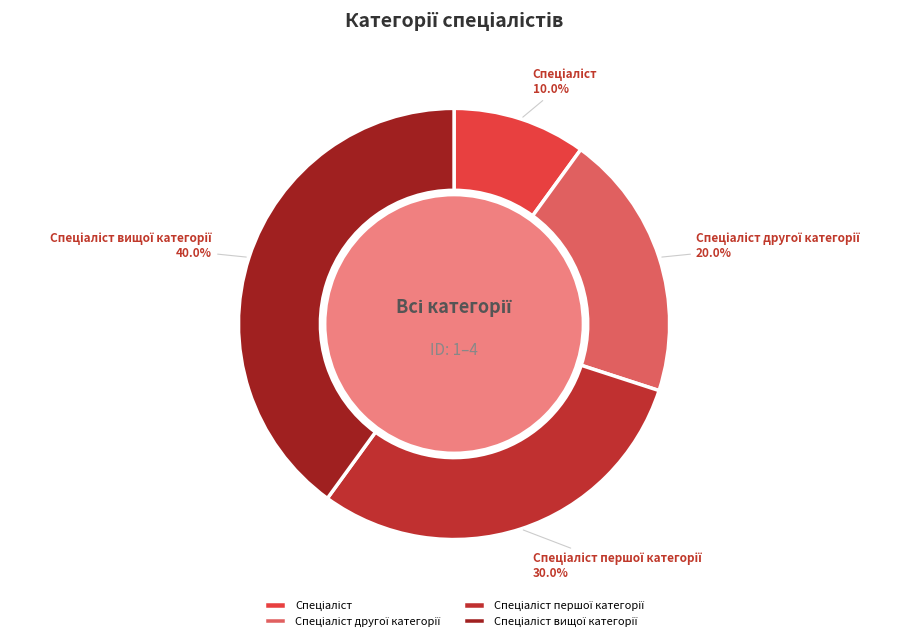

Approximately how many times larger is the value at Спеціаліст вищої категорії compared to Спеціаліст другої категорії?

2.0